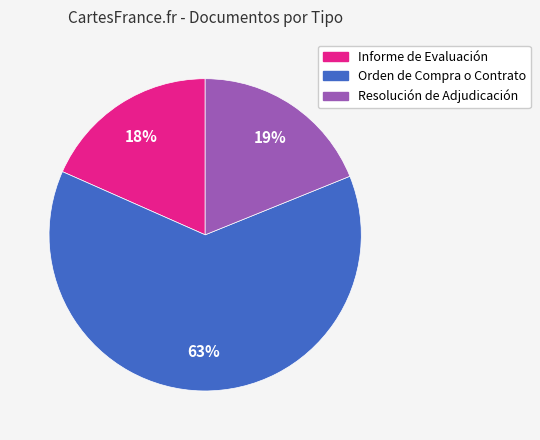

To the nearest percent, what is the combined percentage of Resolución de Adjudicación and Orden de Compra o Contrato?

82%